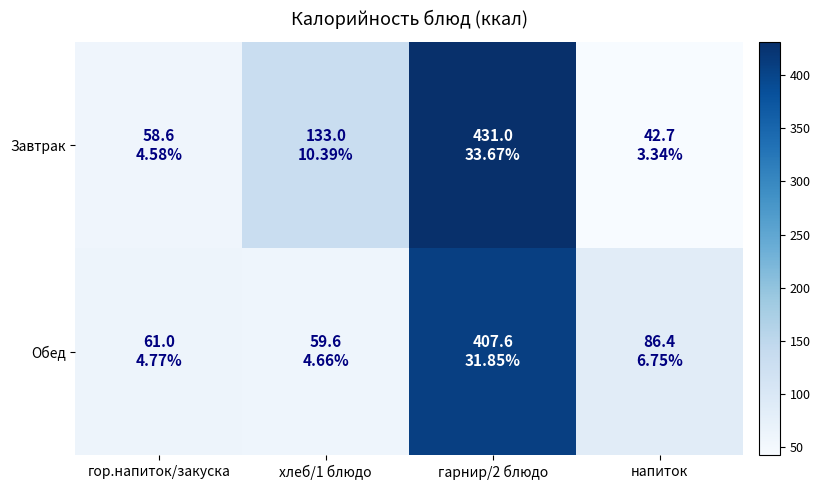

What is the smallest value displayed?

42.7